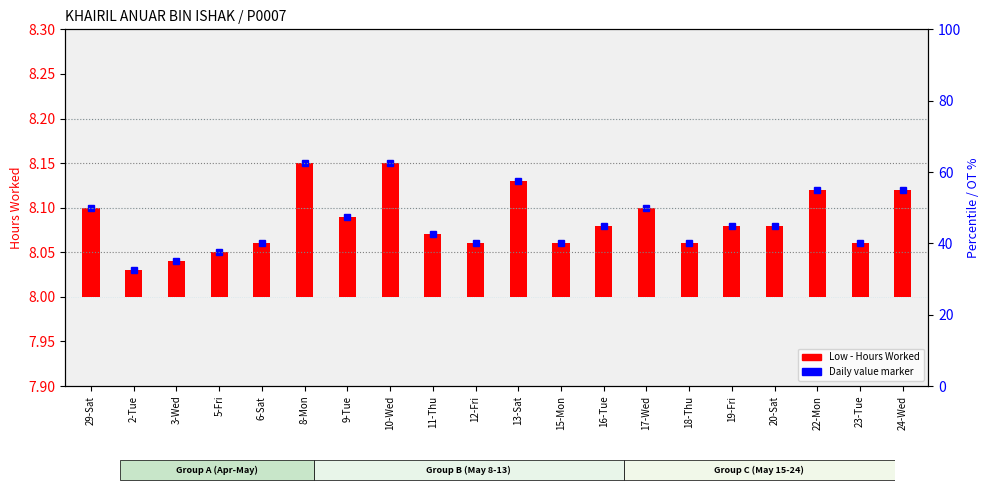

Are the bars grouped side by side (vs. stacked)?

No